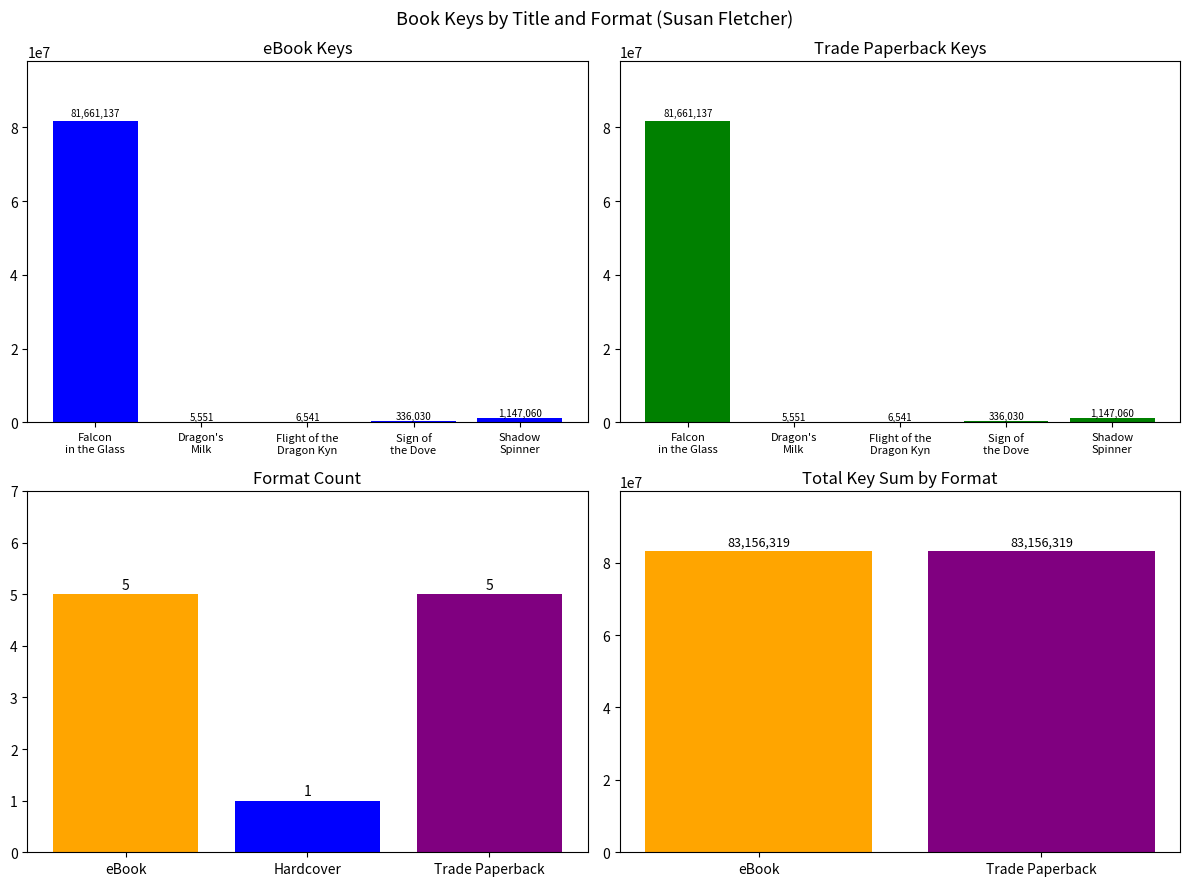

The value of eBook at Falcon in the Glass is 81661137. True or false?

True